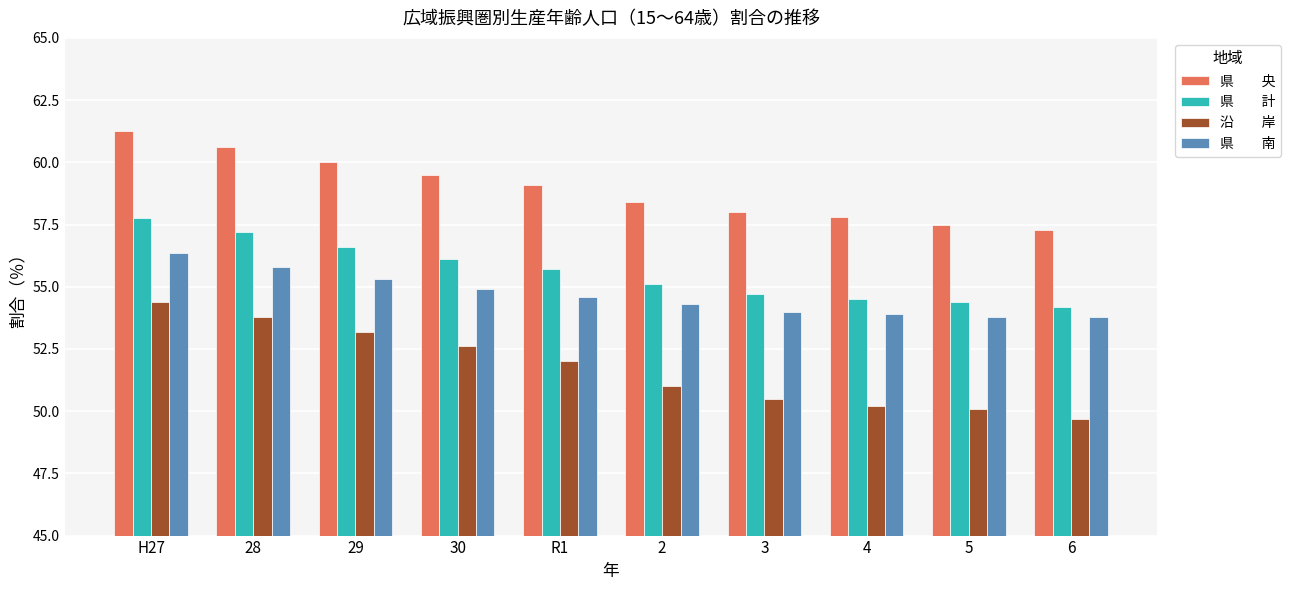

What is the spread (max minus min) of values at 6?

7.6